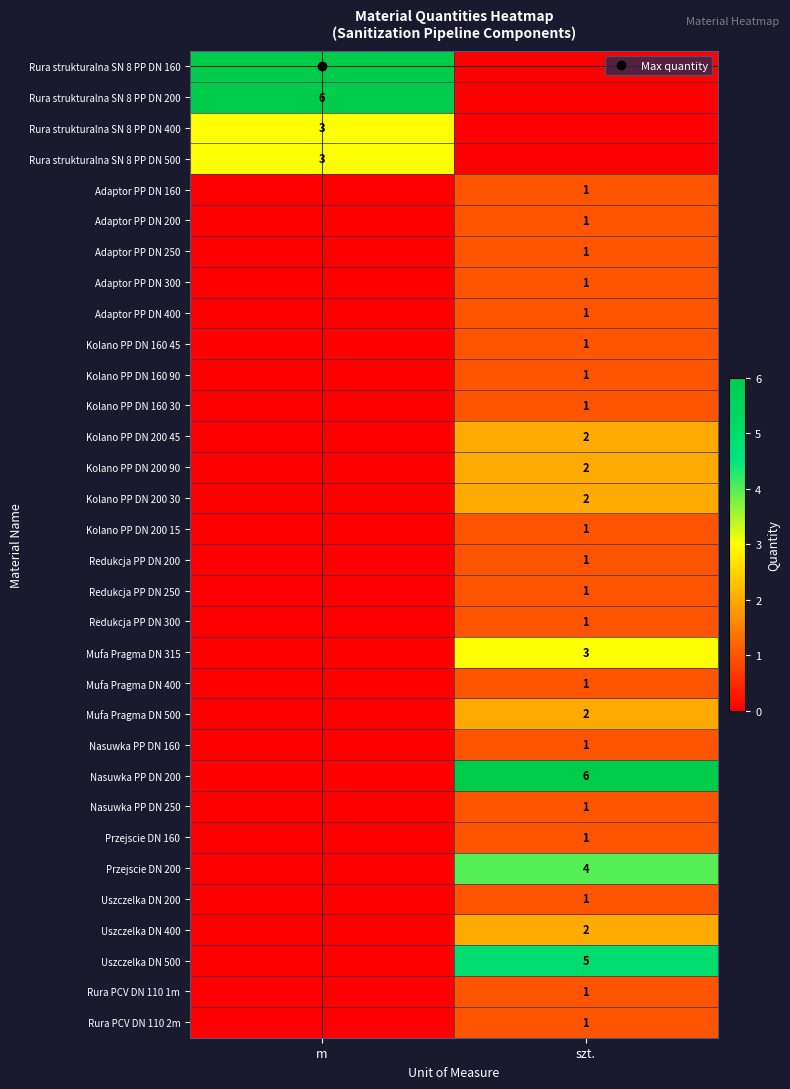

The value of Rura strukturalna SN 8 PP DN 160 at m is 10. True or false?

False